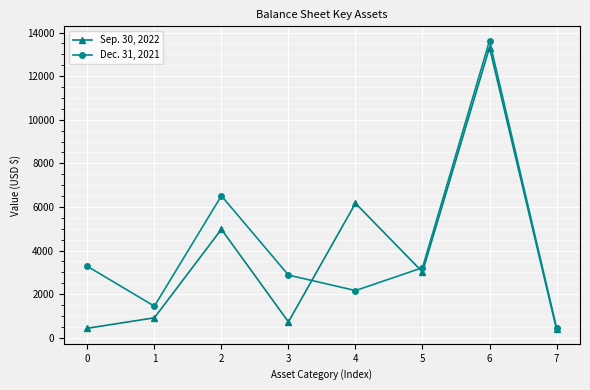

What is the maximum value shown in the chart?

13624